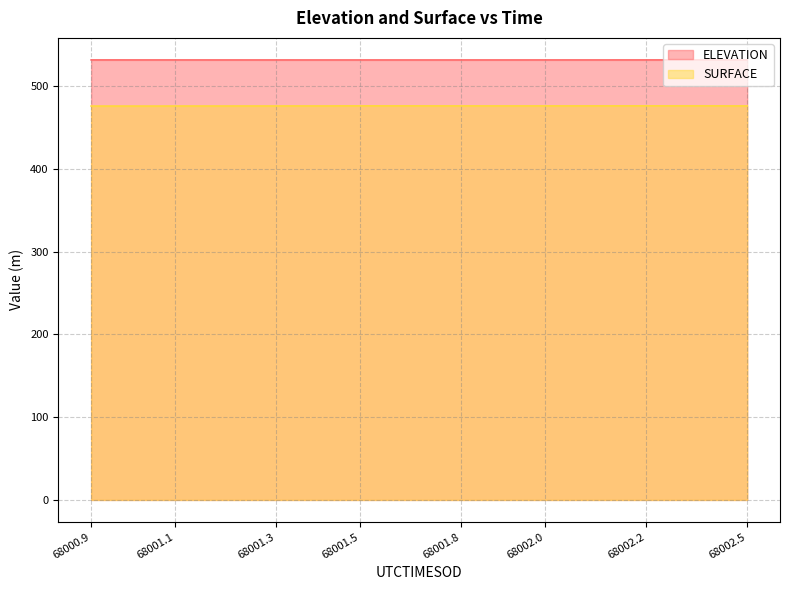

True or false: ELEVATION and SURFACE intersect in this chart.

False